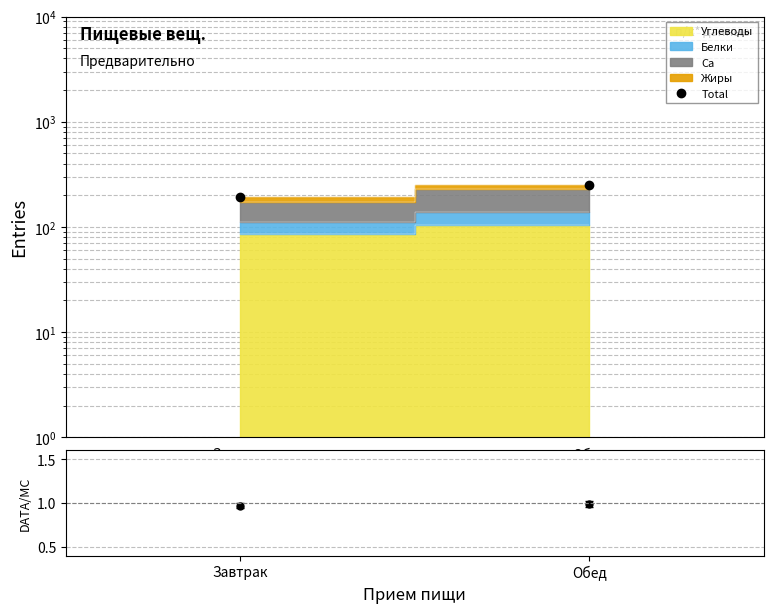

Is it true that Total equals 308.8 at Завтрак?

False